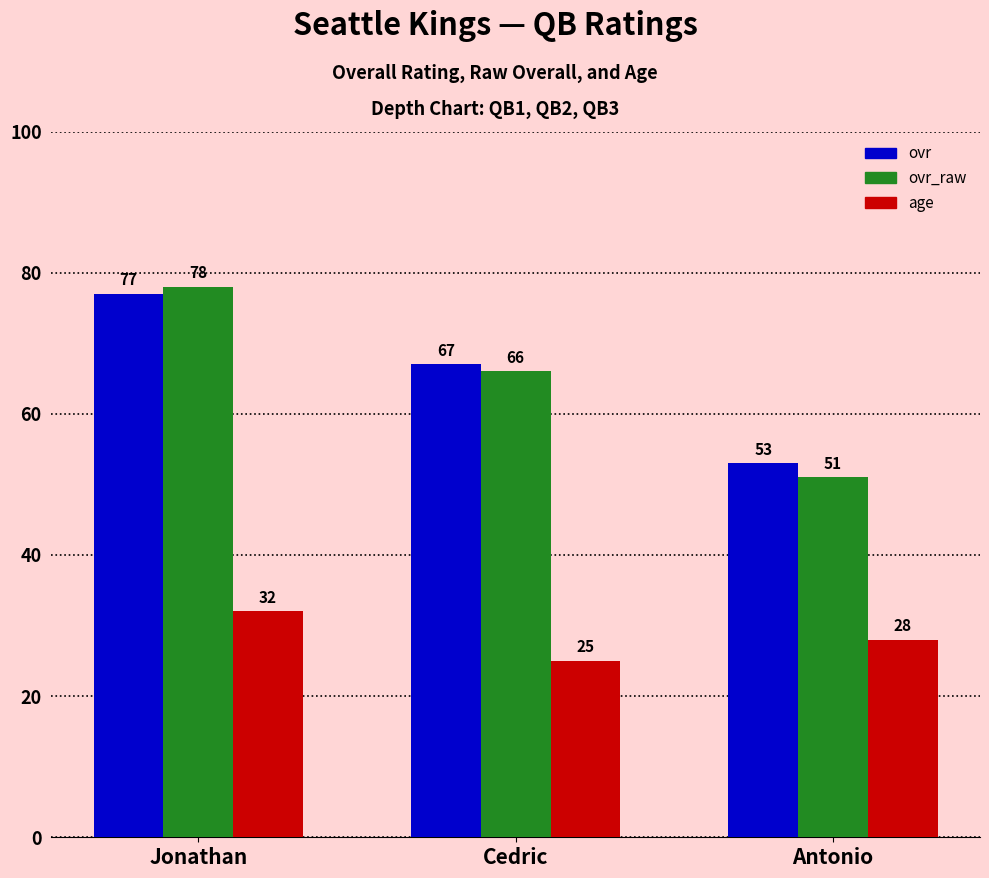

What is the value of the age bar at the 2nd from the left?

25